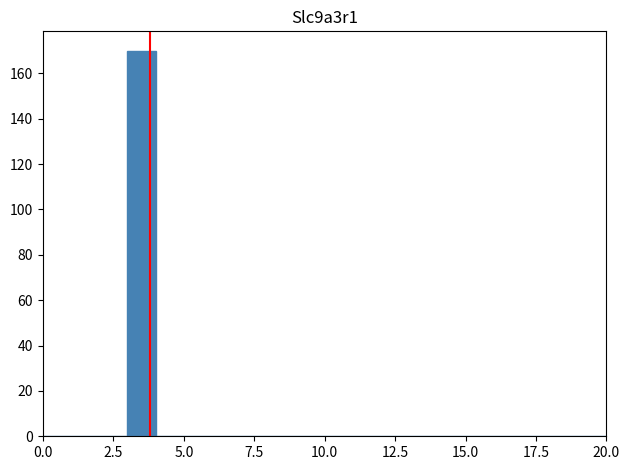

Read against the x-axis, roughly where is the centre of the tallest bar?

3.5